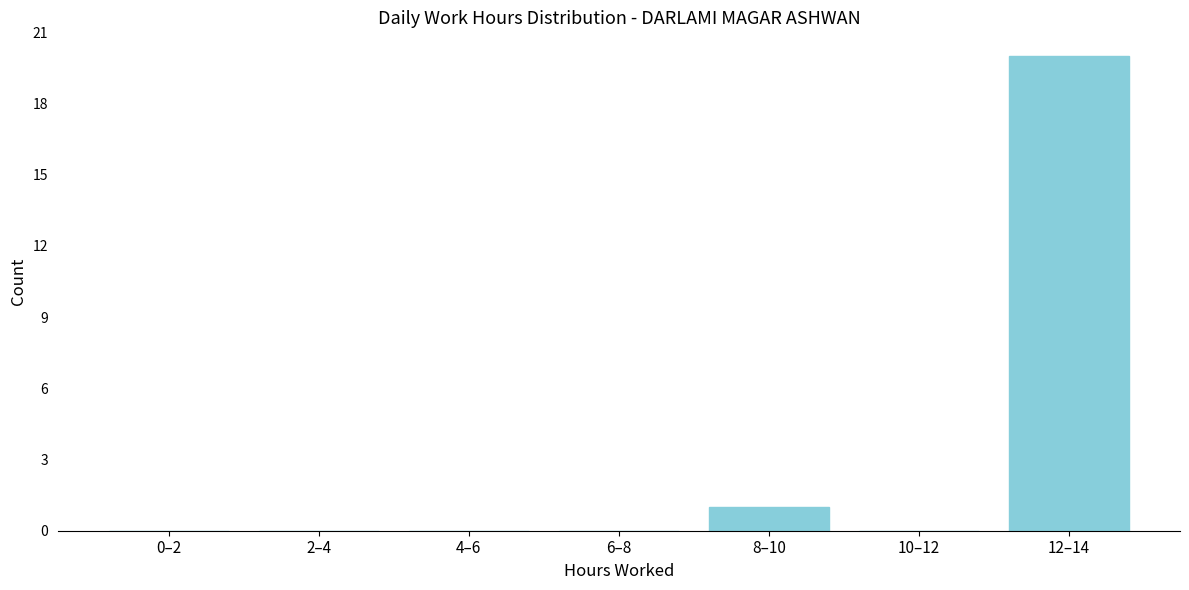

Reading left to right, what are all the values shown in this chart?

0–2=0	2–4=0	4–6=0	6–8=0	8–10=1	10–12=0	12–14=20